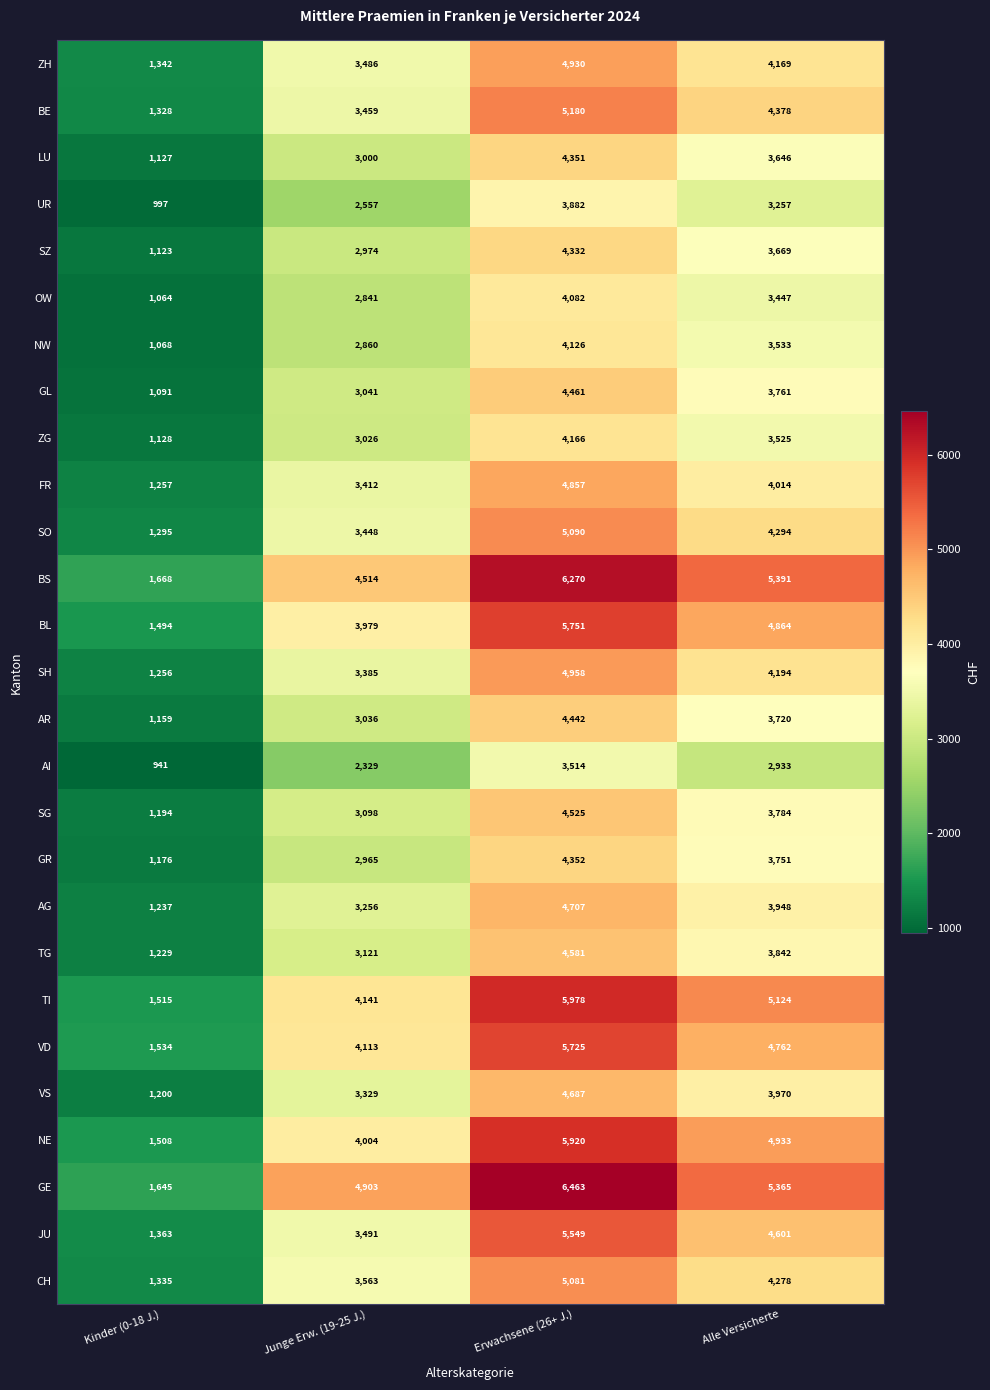

Between Erwachsene (26+ J.) and Alle Versicherte, which series saw the biggest shift?

GE